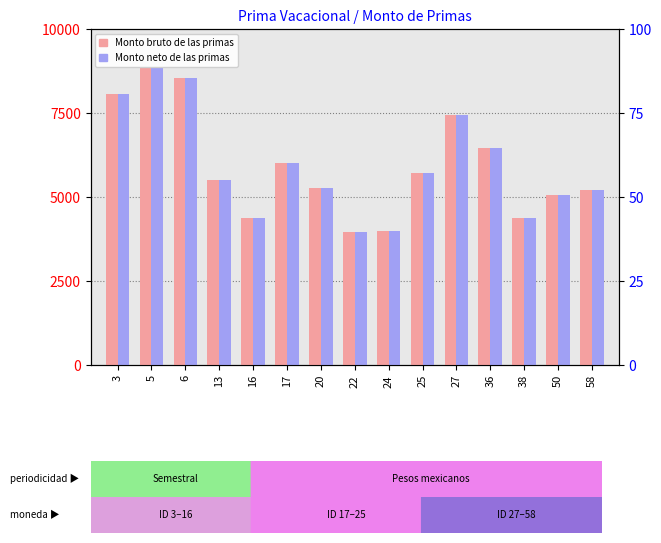

What is the difference between the second highest and second lowest values in the Monto neto de las primas series?

4560.0